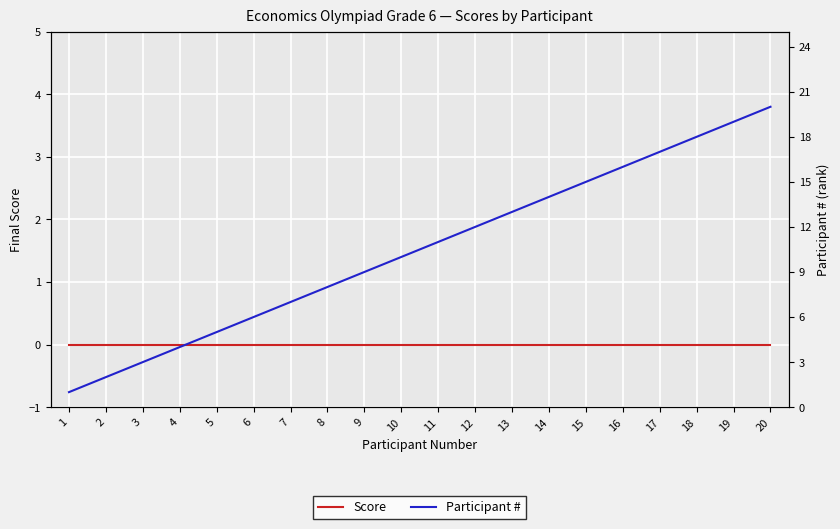

Reading left to right, what are all the values shown in this chart?

Score: 0	0	0	0	0	0	0	0	0	0	0	0	0	0	0	0	0	0	0	0
Participant #: 1	2	3	4	5	6	7	8	9	10	11	12	13	14	15	16	17	18	19	20